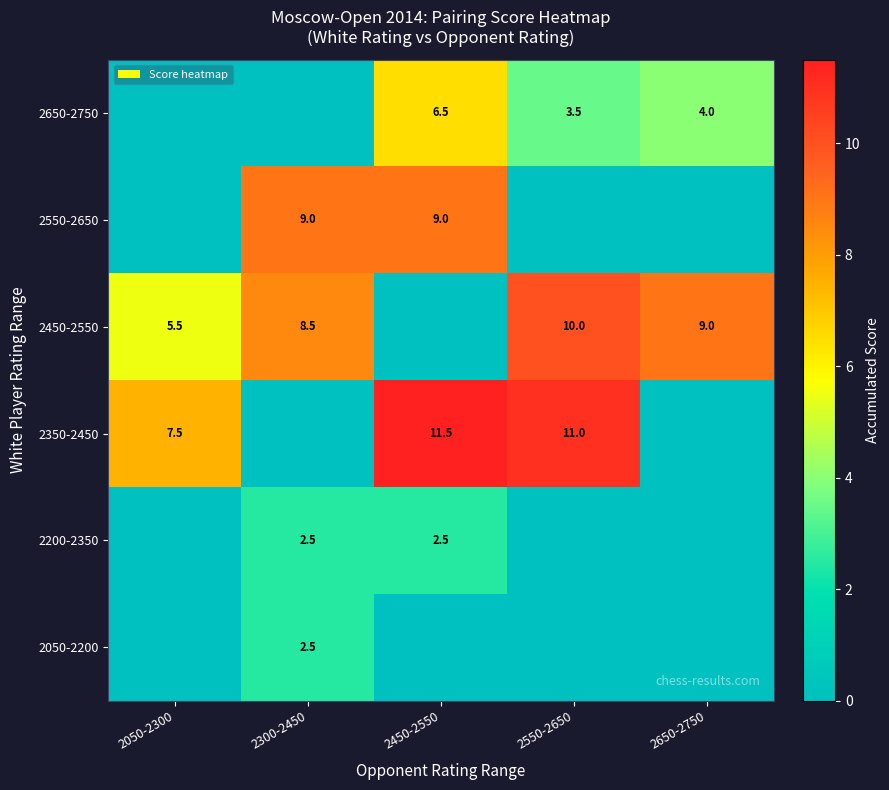

Is the value of 2350-2450 at 2550-2650 greater than the value of 2200-2350 at 2450-2550?

Yes